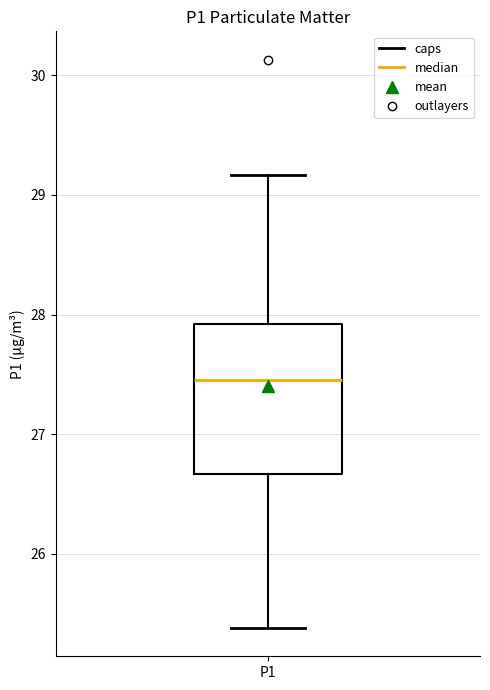

Where is the upper edge of the box for P1 on the y-axis? The values are not printed on the chart, so give them approximately, as read against the axis.

27.9